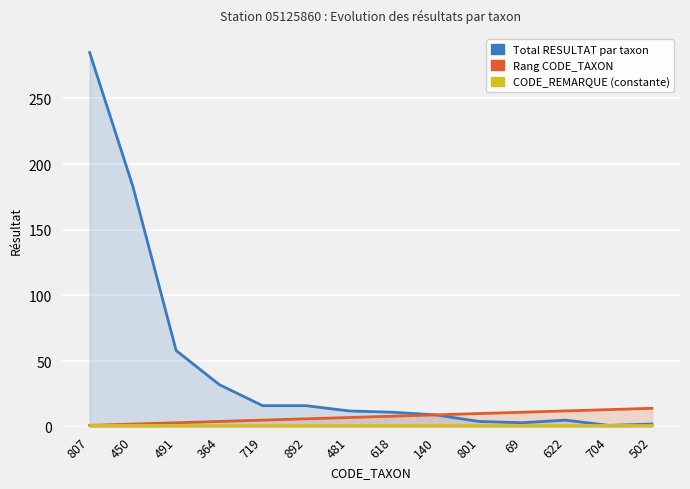

Which series changed the most between 807 and 719?

Total RESULTAT par taxon